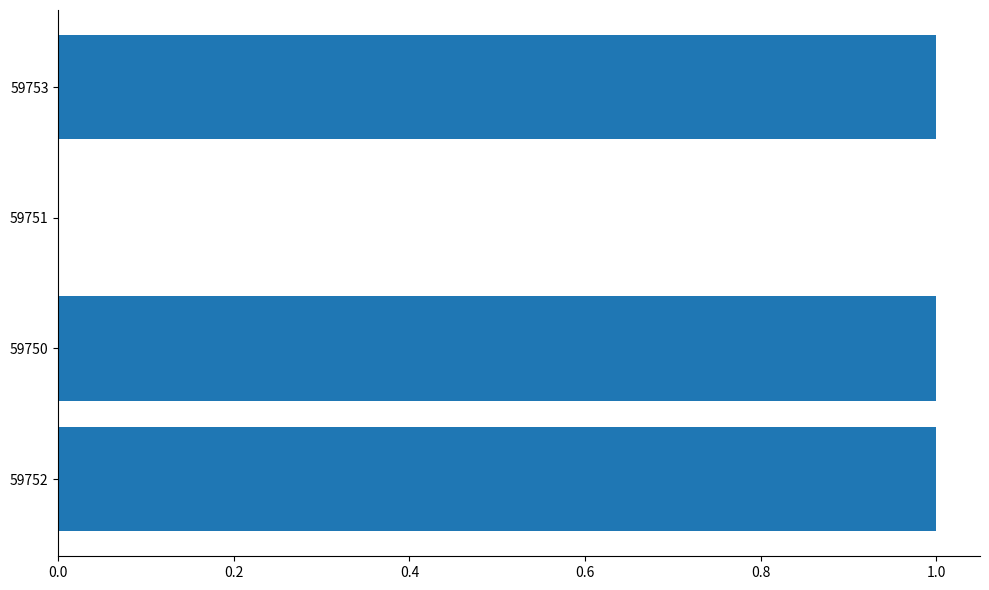

Is it true that the value at 59752 is 1?

True